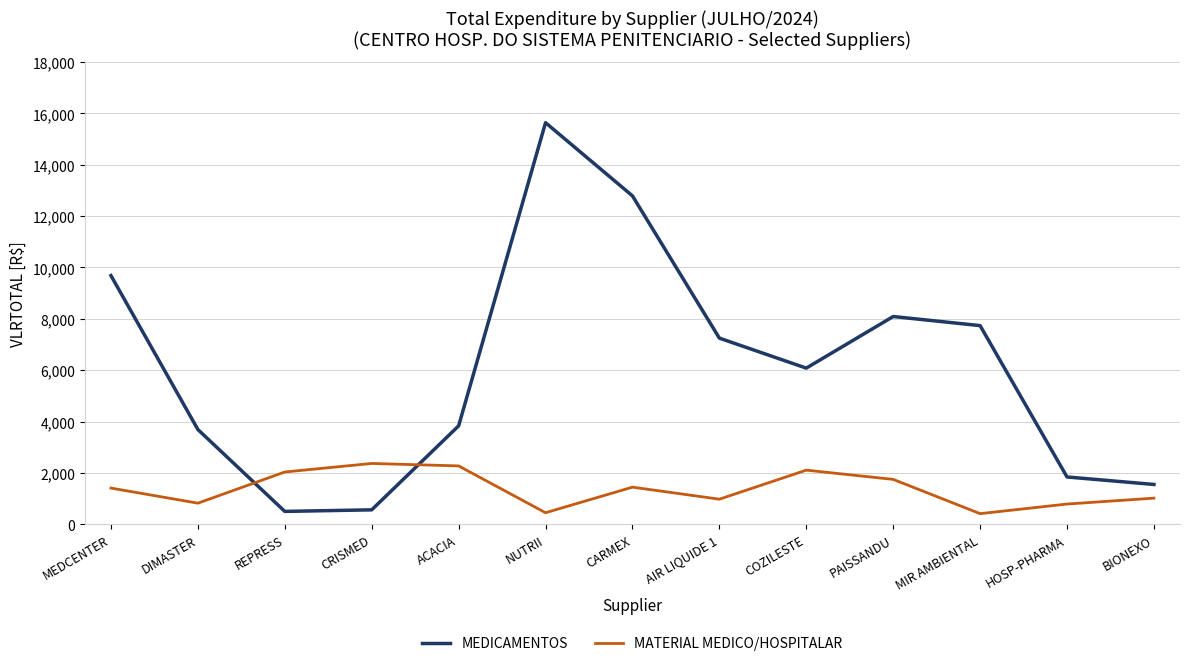

What is the difference between the maximum and minimum values in the MEDICAMENTOS series?

15136.9